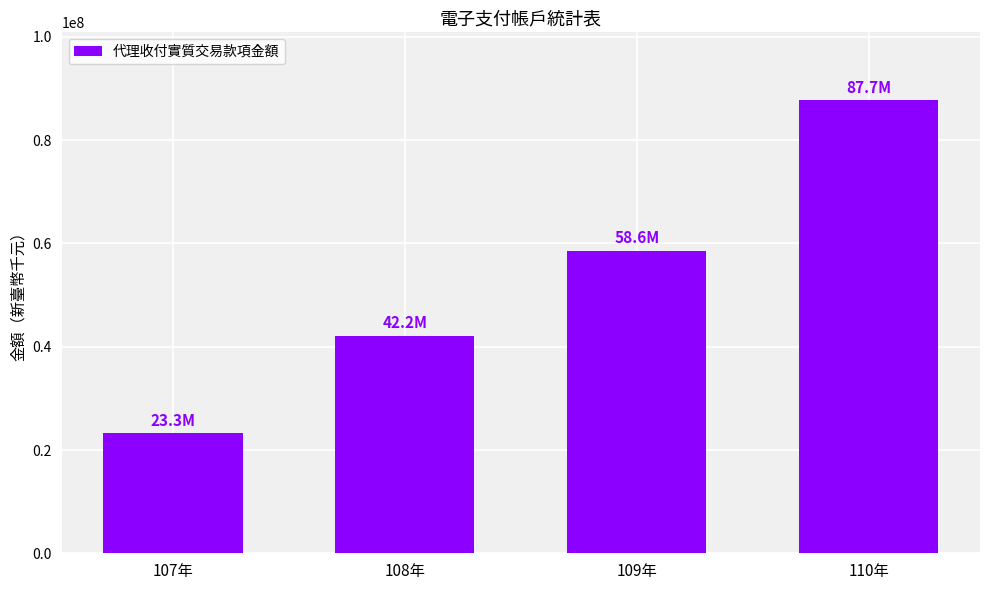

Is it true that the value at 107年 is 6187116?

False